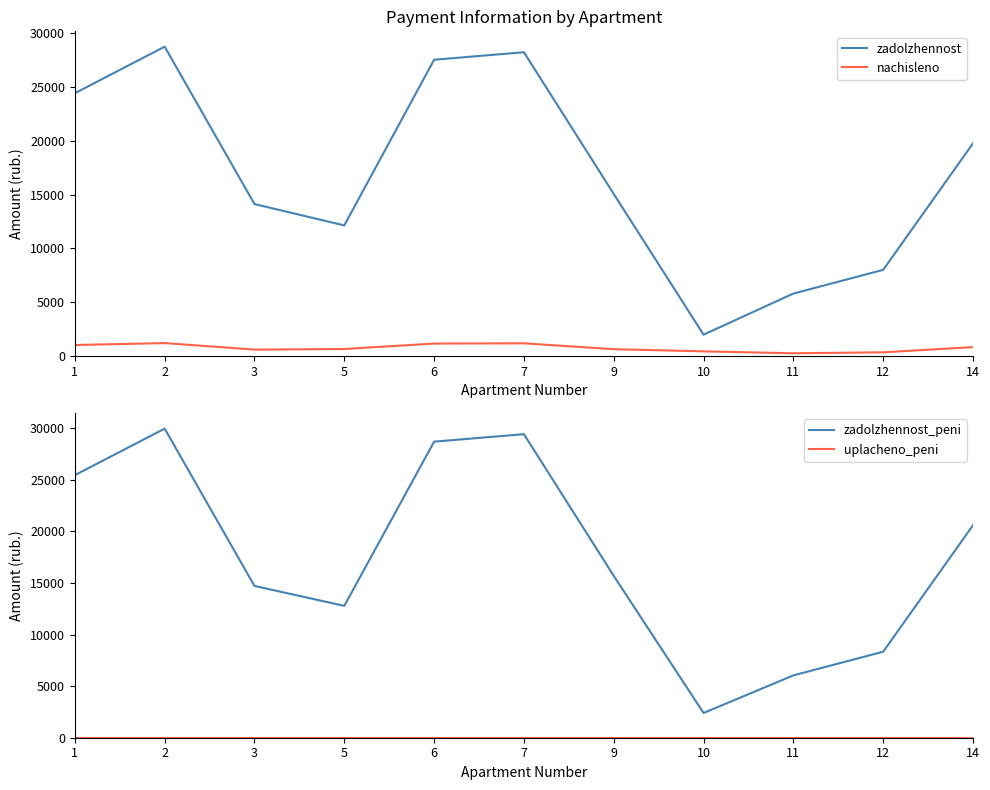

Where does the zadolzhennost_peni series first go above 15692?

1